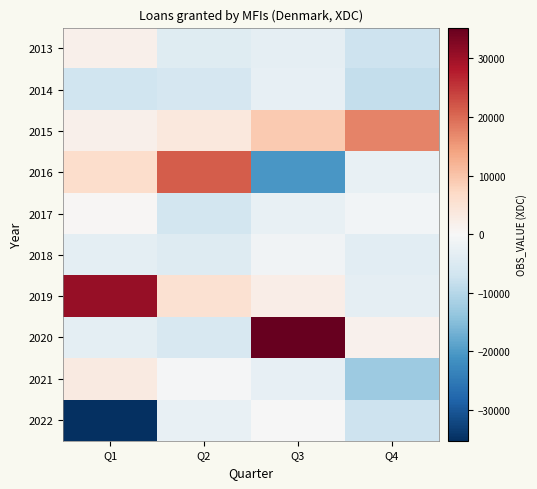

Which series has the largest total across all categories?

2020